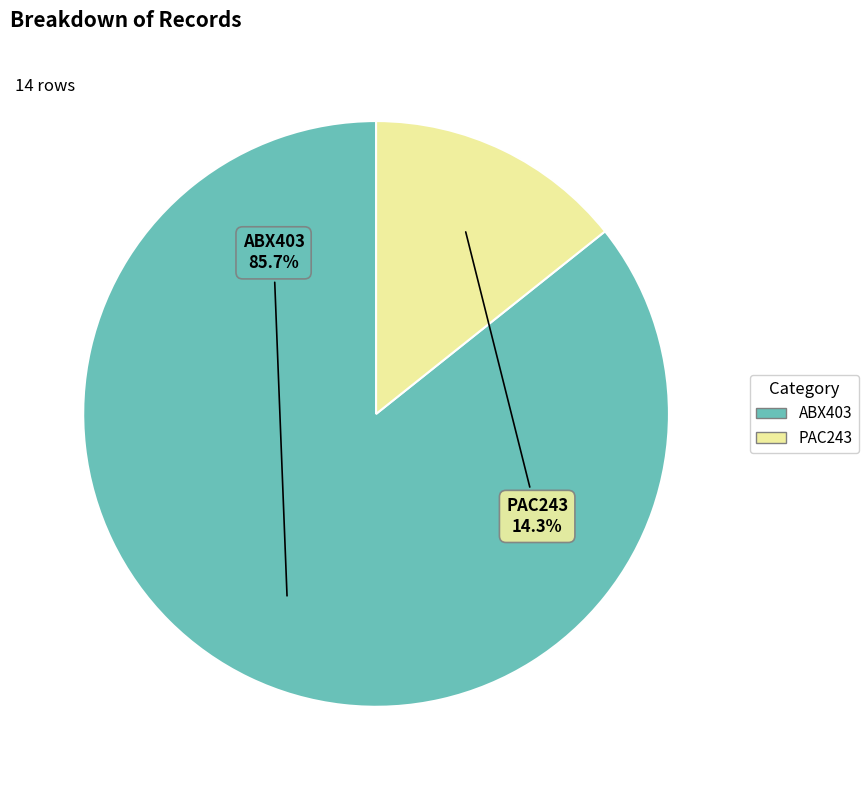

To the nearest percent, what percentage of the pie is PAC243?

14%